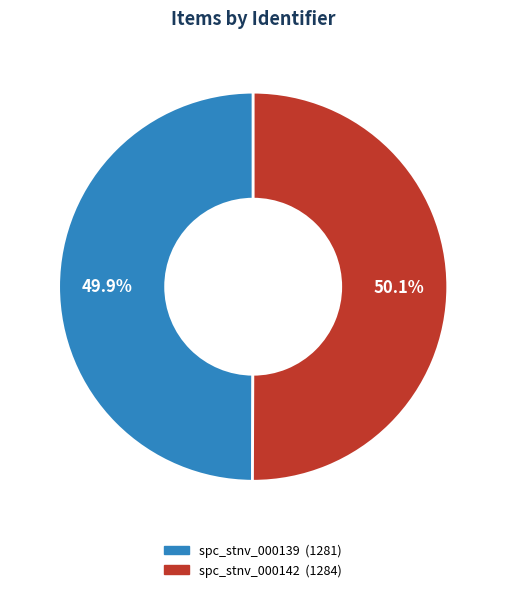

What percentage do spc_stnv_000142 and spc_stnv_000139 together represent?

100.0%